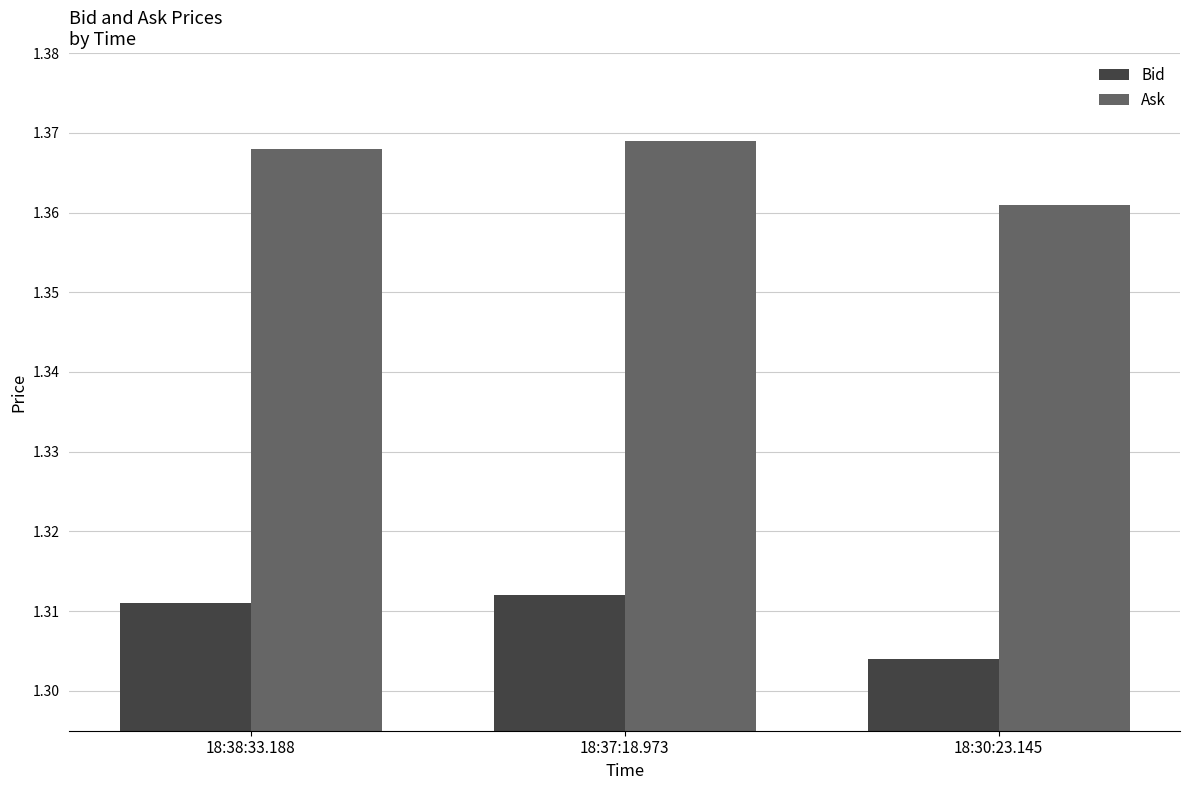

Is the value of Ask at 18:37:18.973 greater than the value of Bid at 18:30:23.145?

Yes